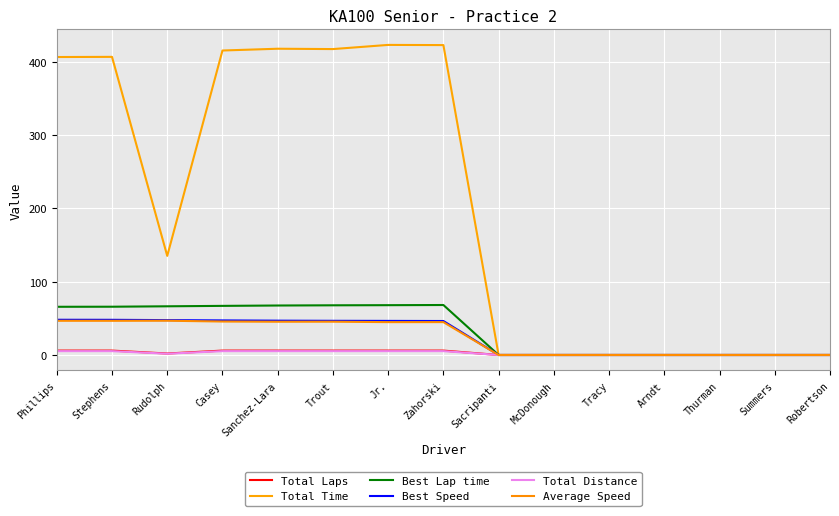

At which label does Total Distance reach its peak?

Phillips